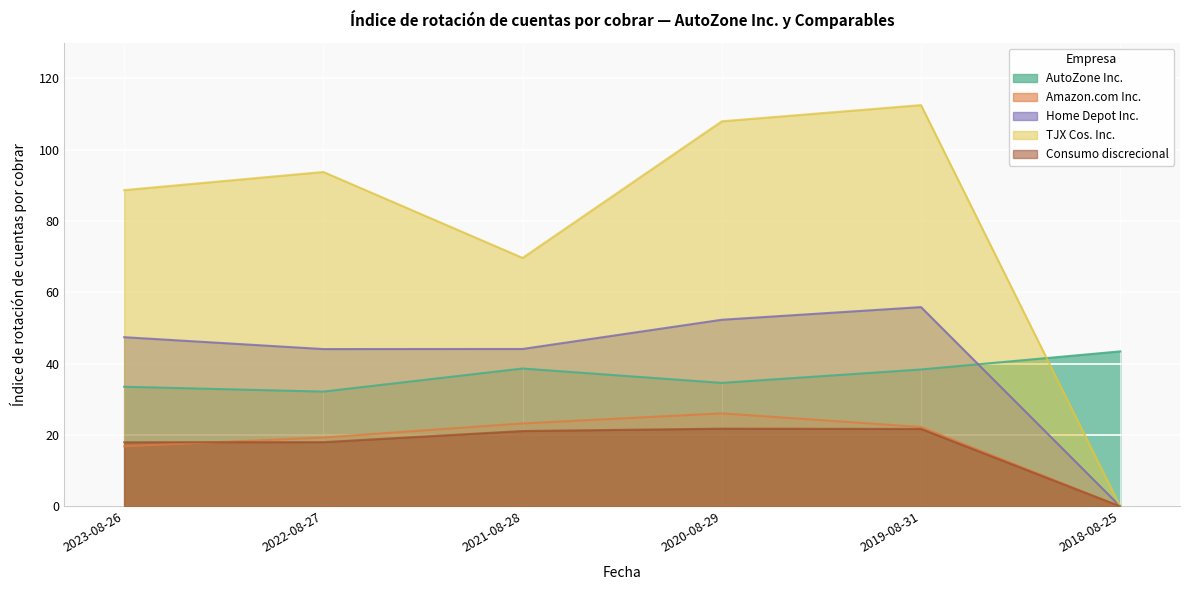

How many data points does each series have?

6